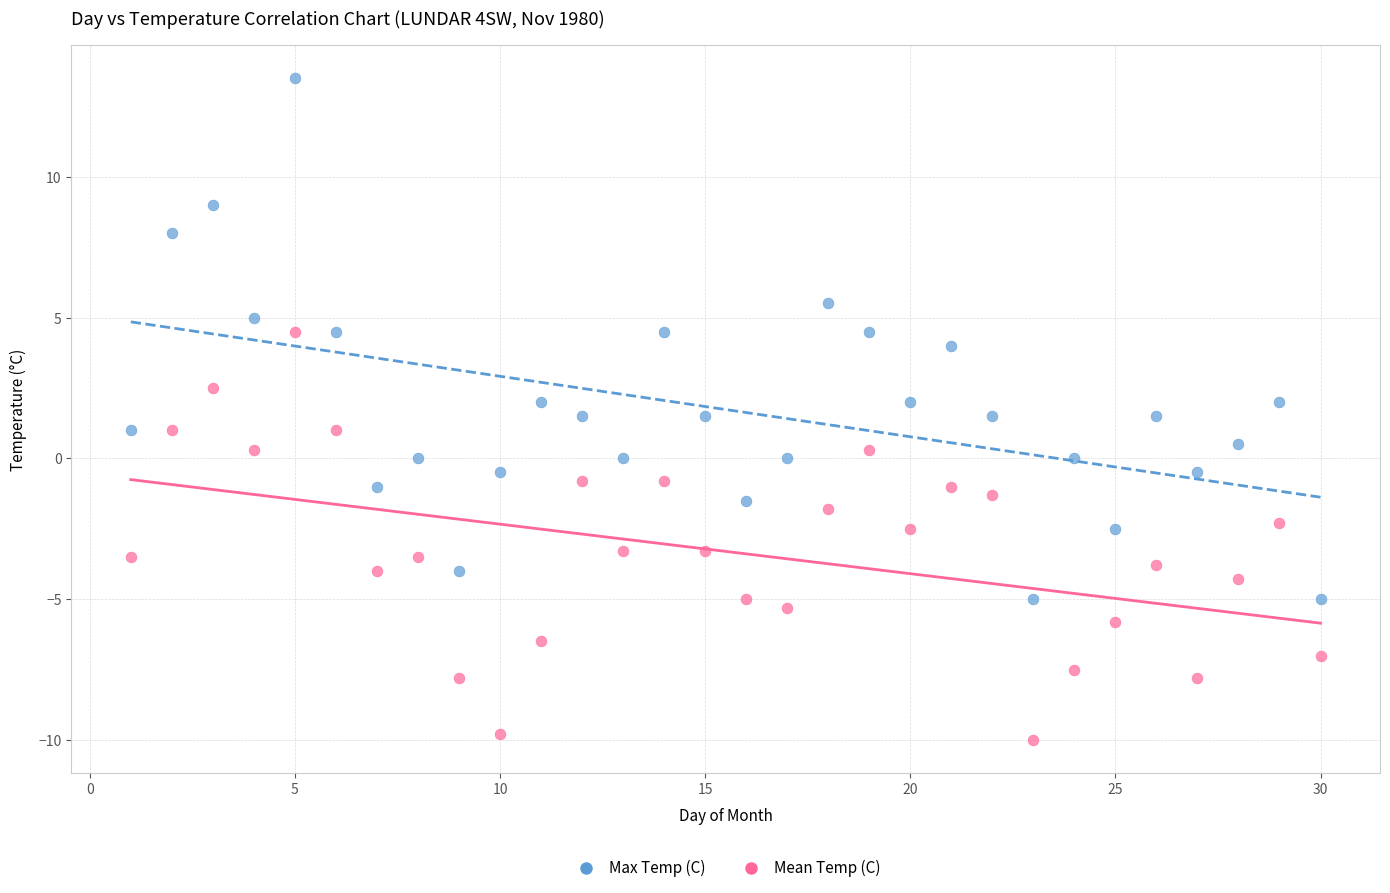

What are all the series names shown in the legend?

Max Temp (C), Mean Temp (C)